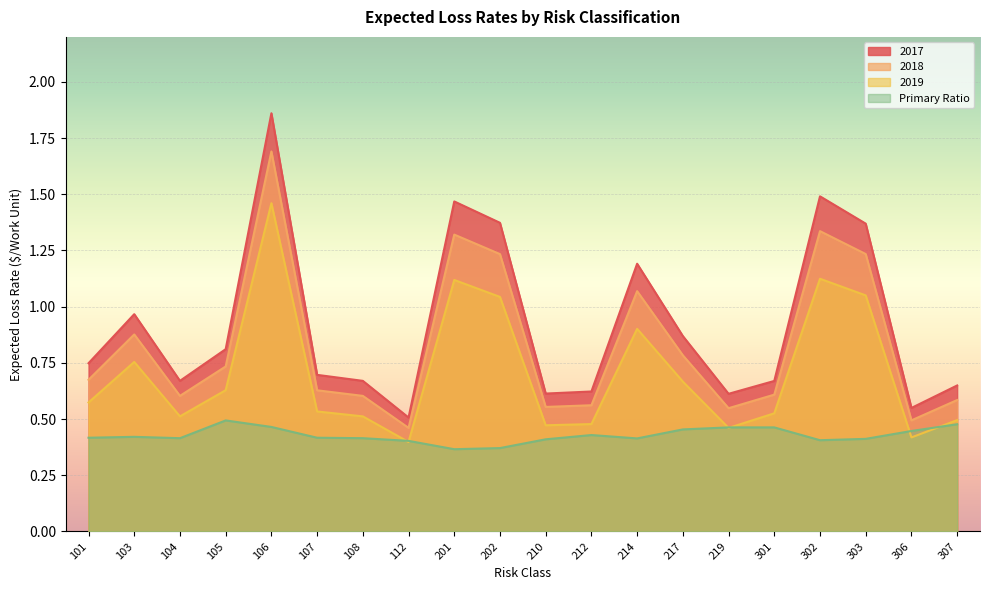

Which series changed the most between 302 and 307?

2017